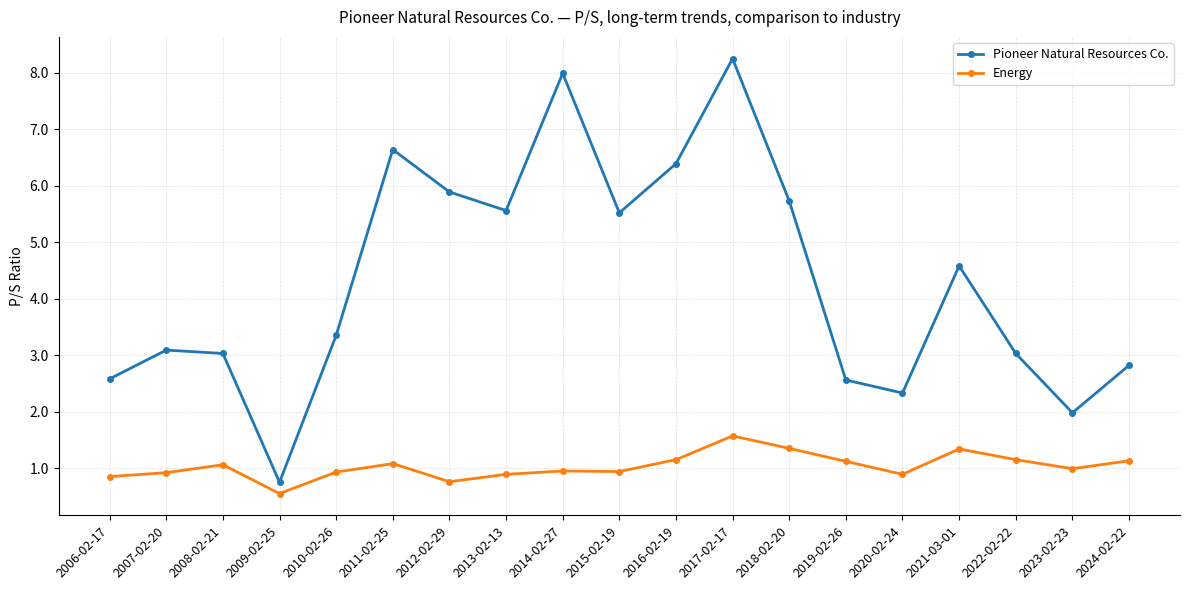

What are all the series names shown in the legend?

Pioneer Natural Resources Co., Energy